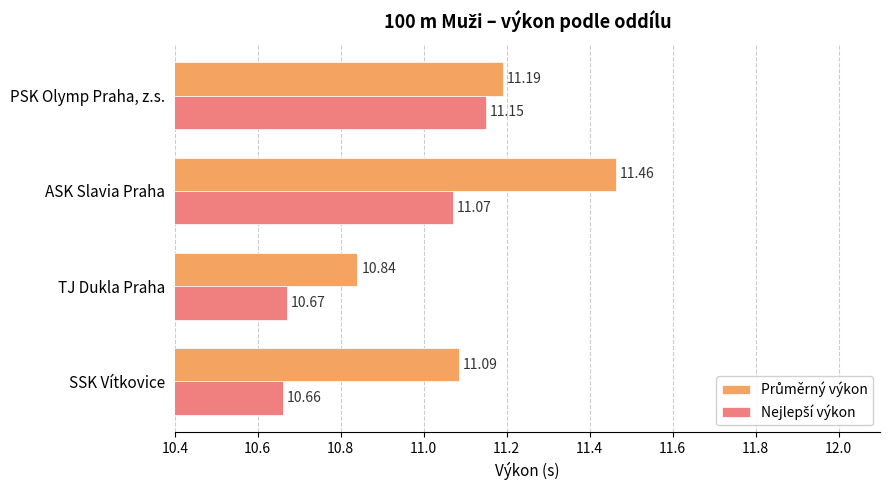

At which category does the chart reach its minimum across all series?

SSK Vítkovice